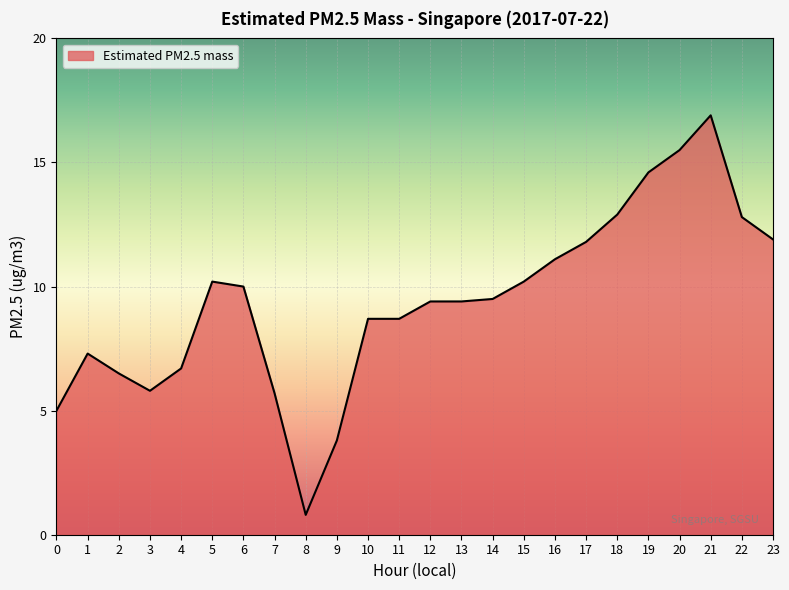

What is the greatest value displayed?

16.9